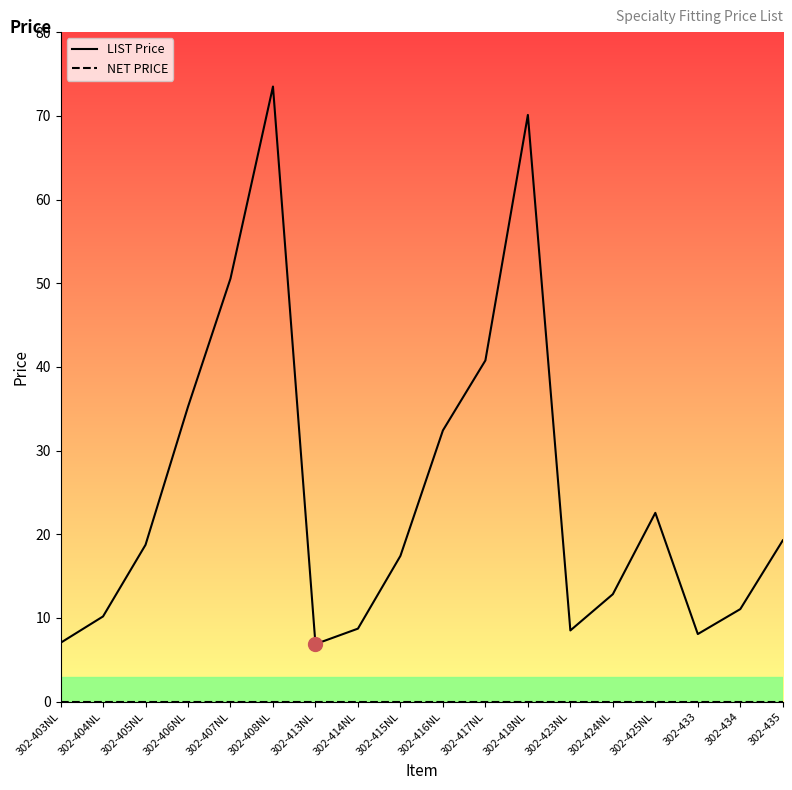

Between 302-405NL and 302-416NL, which series saw the biggest shift?

LIST Price